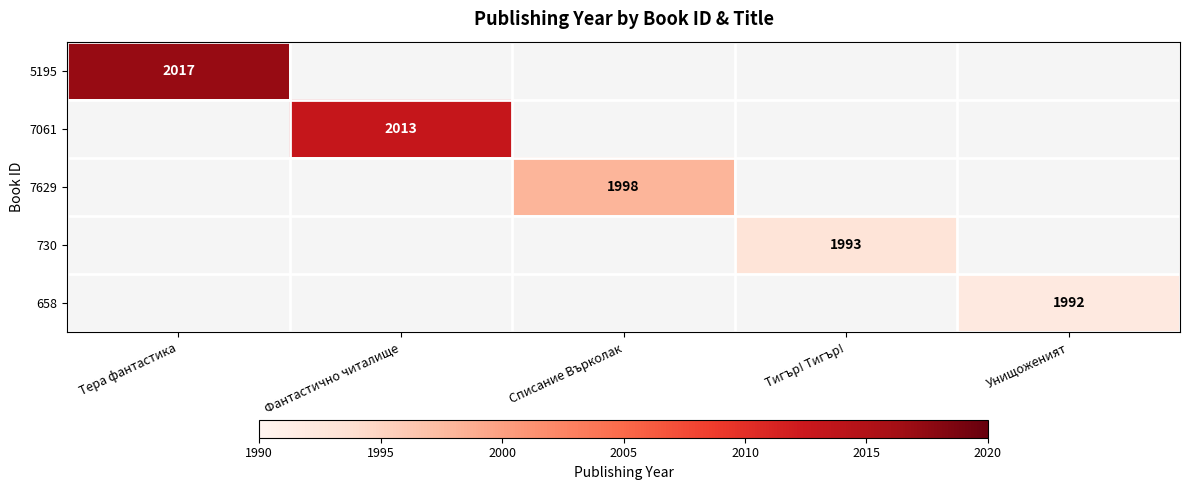

Is it true that 7629 equals 1998 at Списание Върколак?

True